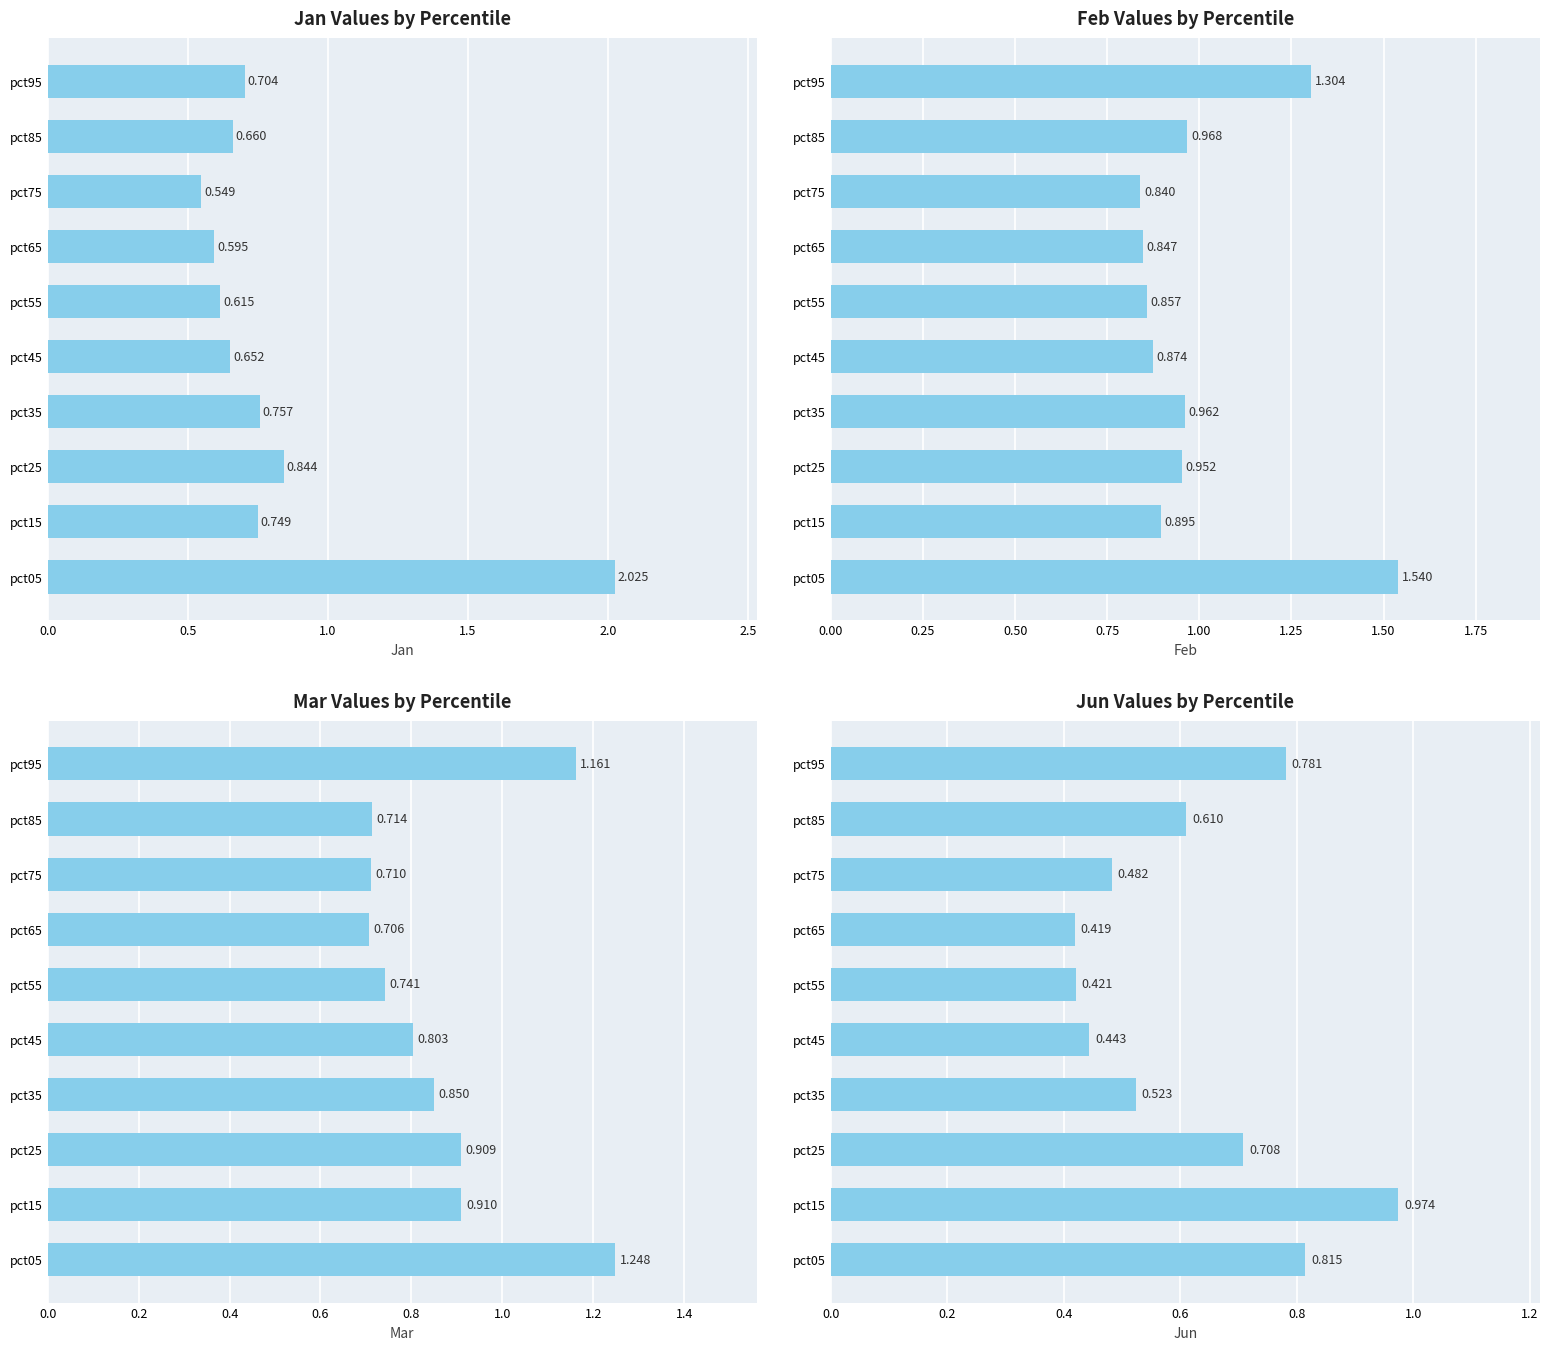

What are all the series names shown in the legend?

Jan, Feb, Mar, Jun